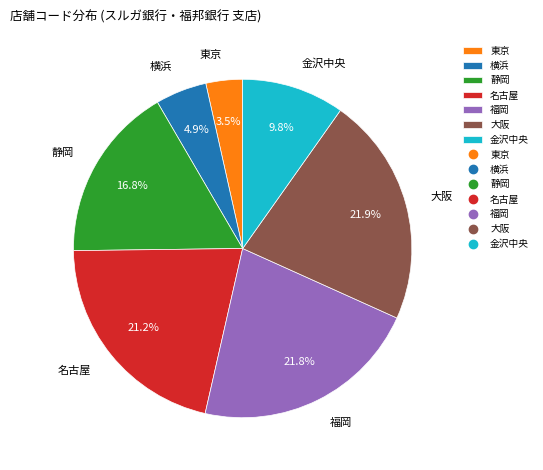

Which has a higher value, 東京 or 金沢中央?

金沢中央